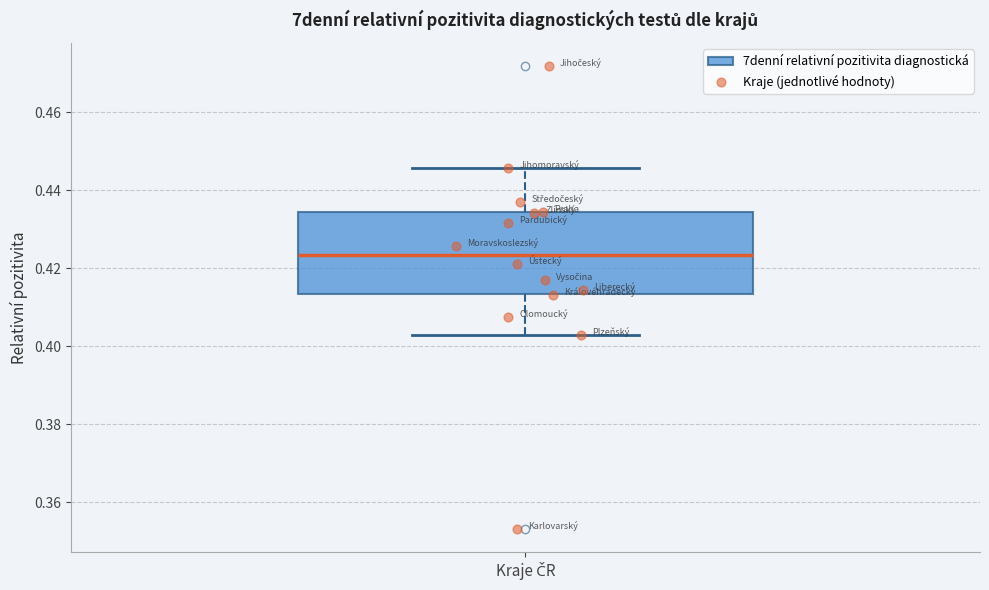

Read this box plot against the y-axis: the position of the median line, the range covered by the box, and the ends of both whiskers. The values are not printed on the chart, so give them approximately, as read against the axis.

median 0.424, box 0.414 to 0.434, whiskers 0.402 to 0.446